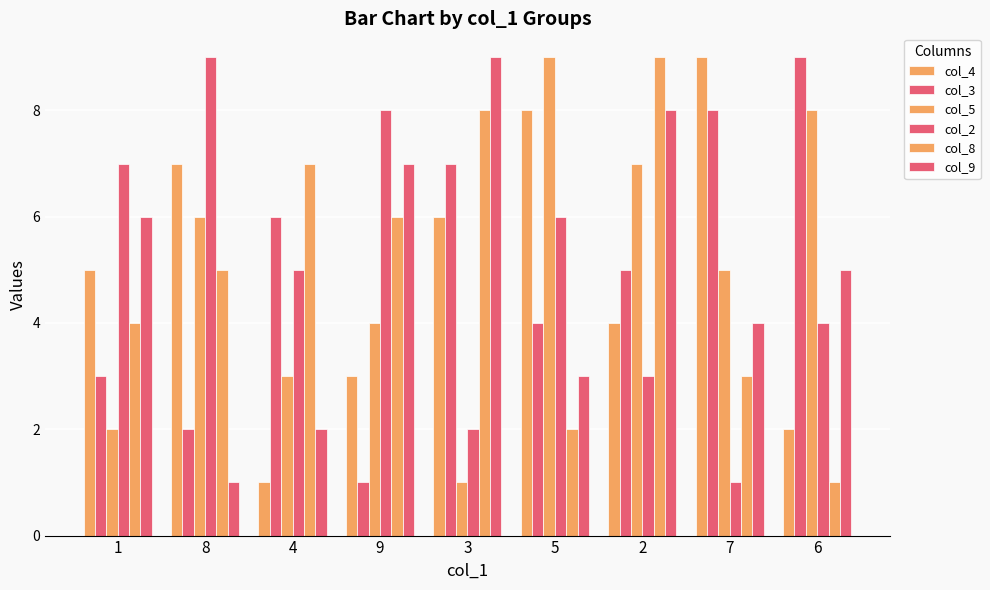

What is the sum of the col_3 values at 1 and 4?

9